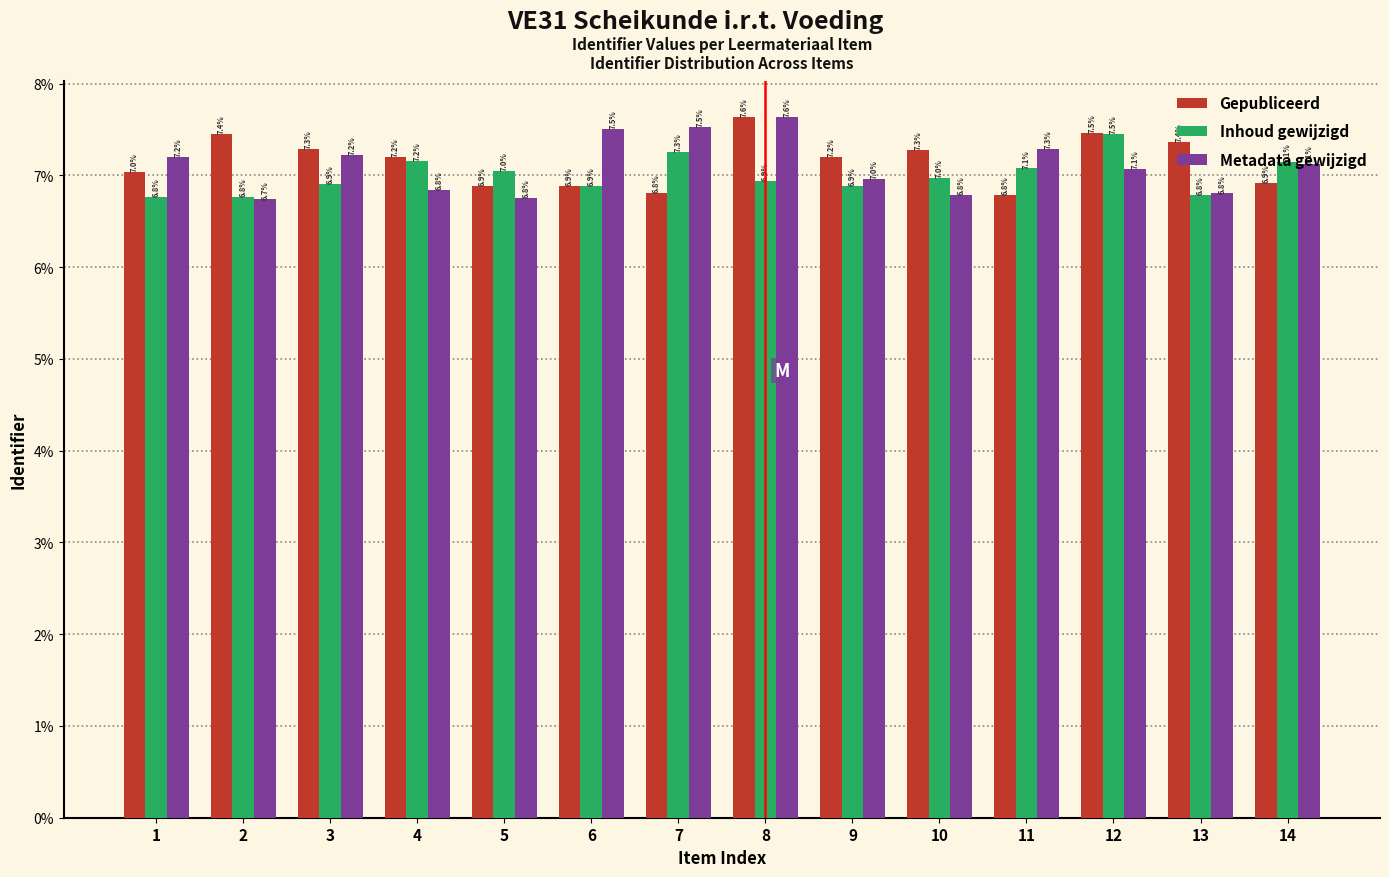

The value of Inhoud gewijzigd at 1 is 6.8. True or false?

True